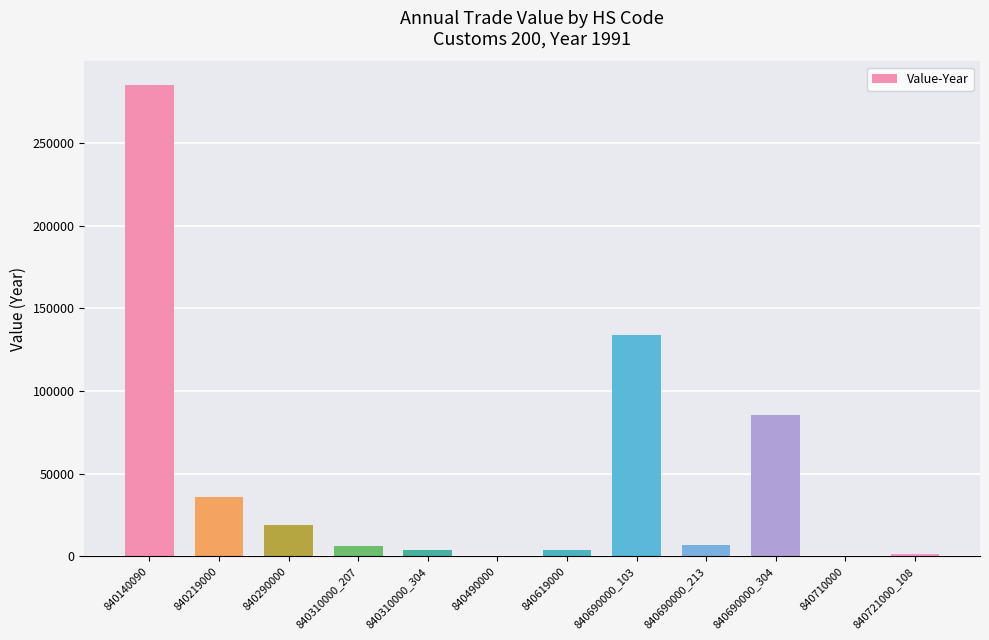

What is the change in value from 840290000 to 840619000?

-14681